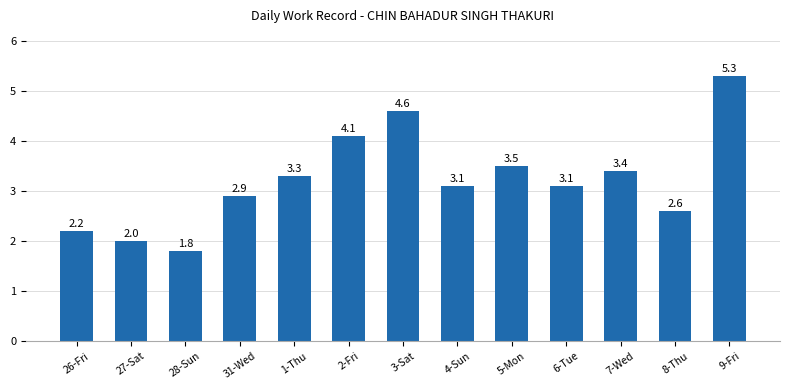

The value at 3-Sat is 4.6. True or false?

True